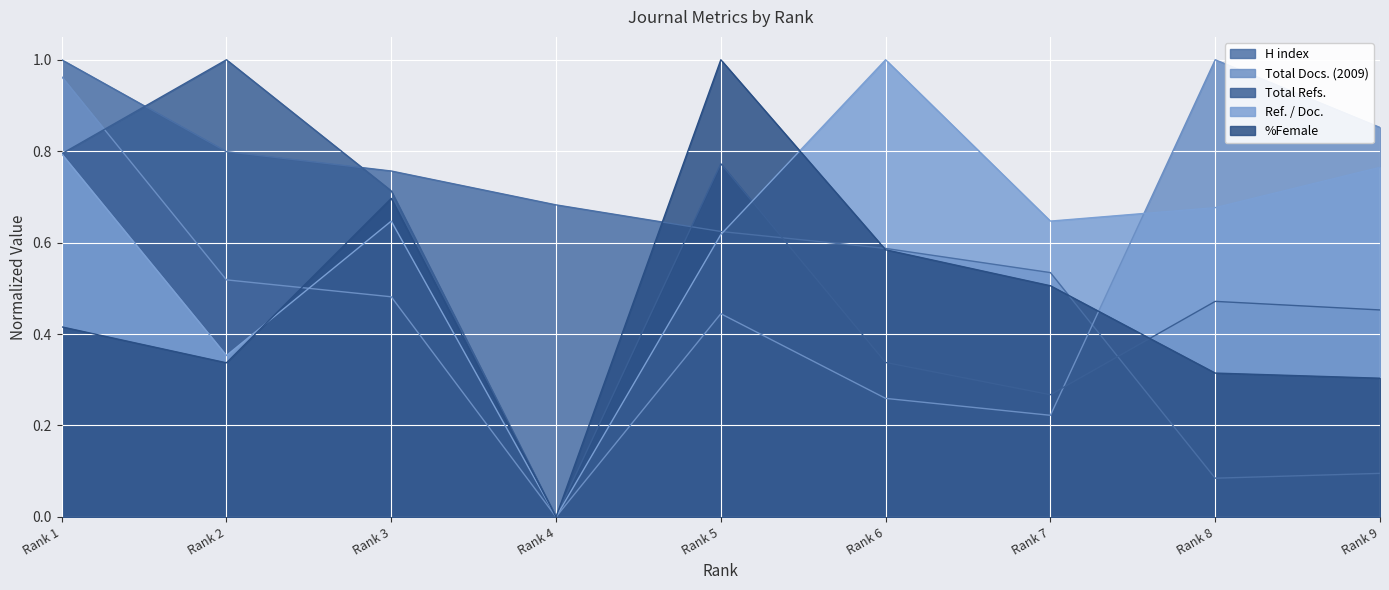

After their last crossing, which series has the higher values: H index or Ref. / Doc.?

Ref. / Doc.